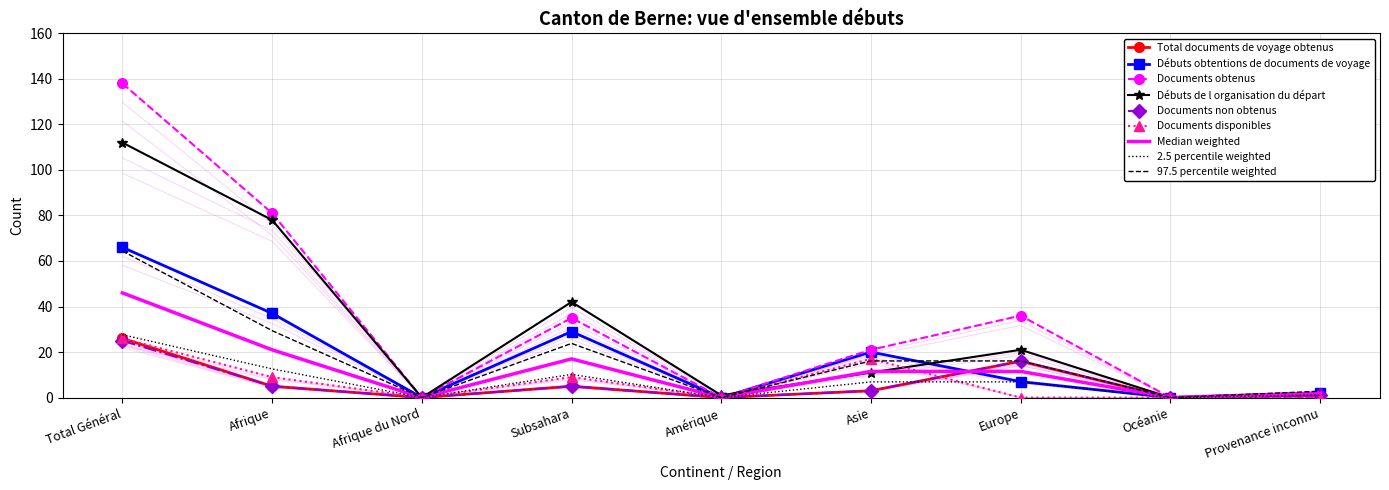

Is this an area chart (filled region under the line)?

No